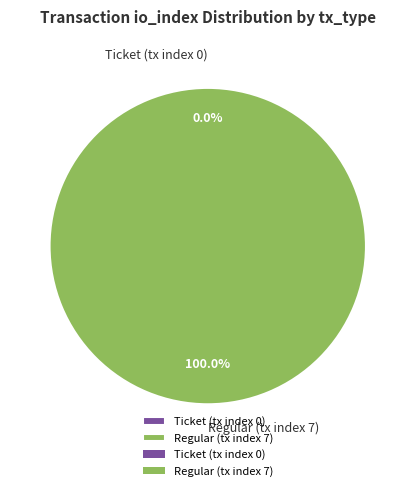

To the nearest percent, what percentage of the pie is Regular (tx index 7)?

100%